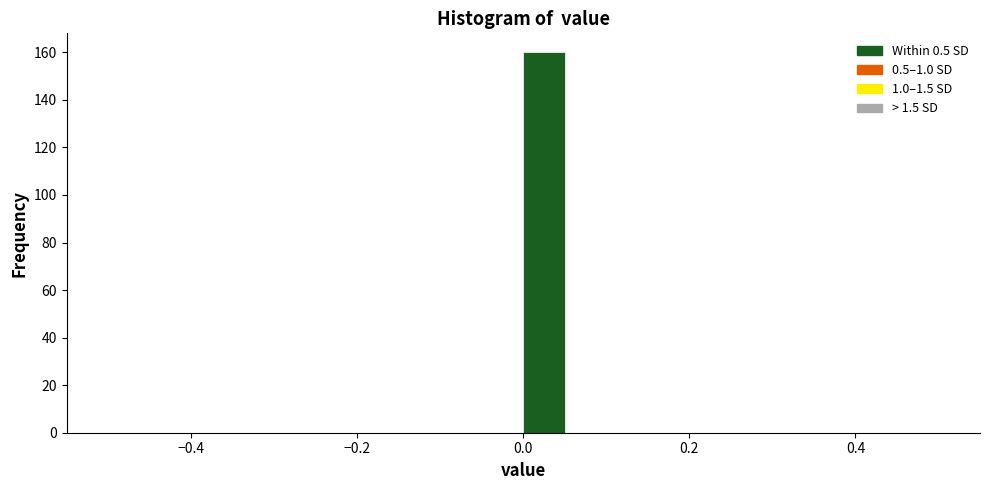

Around what value on the x-axis is the tallest bar? Give the approximate position of its centre, as read against the axis.

0.02